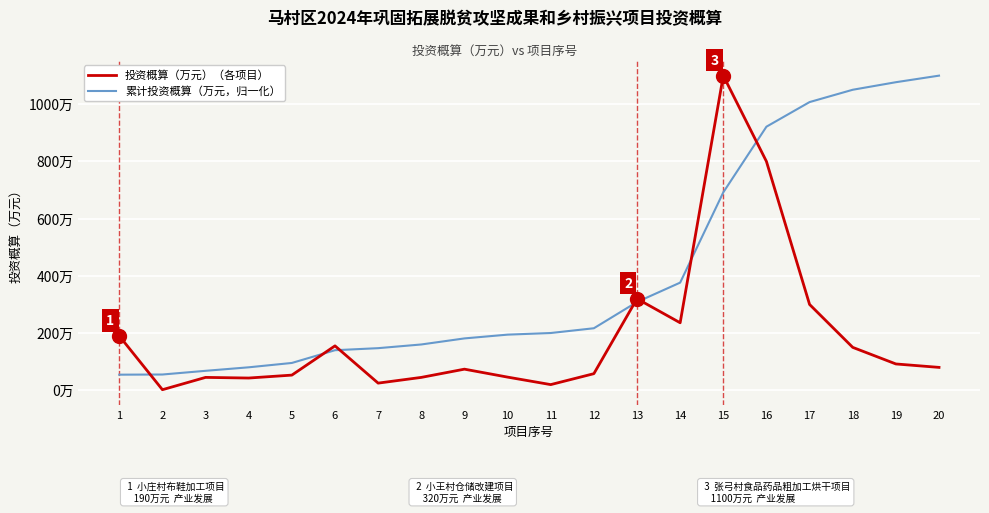

Which series has the largest total across all categories?

累计投资概算（万元，归一化）